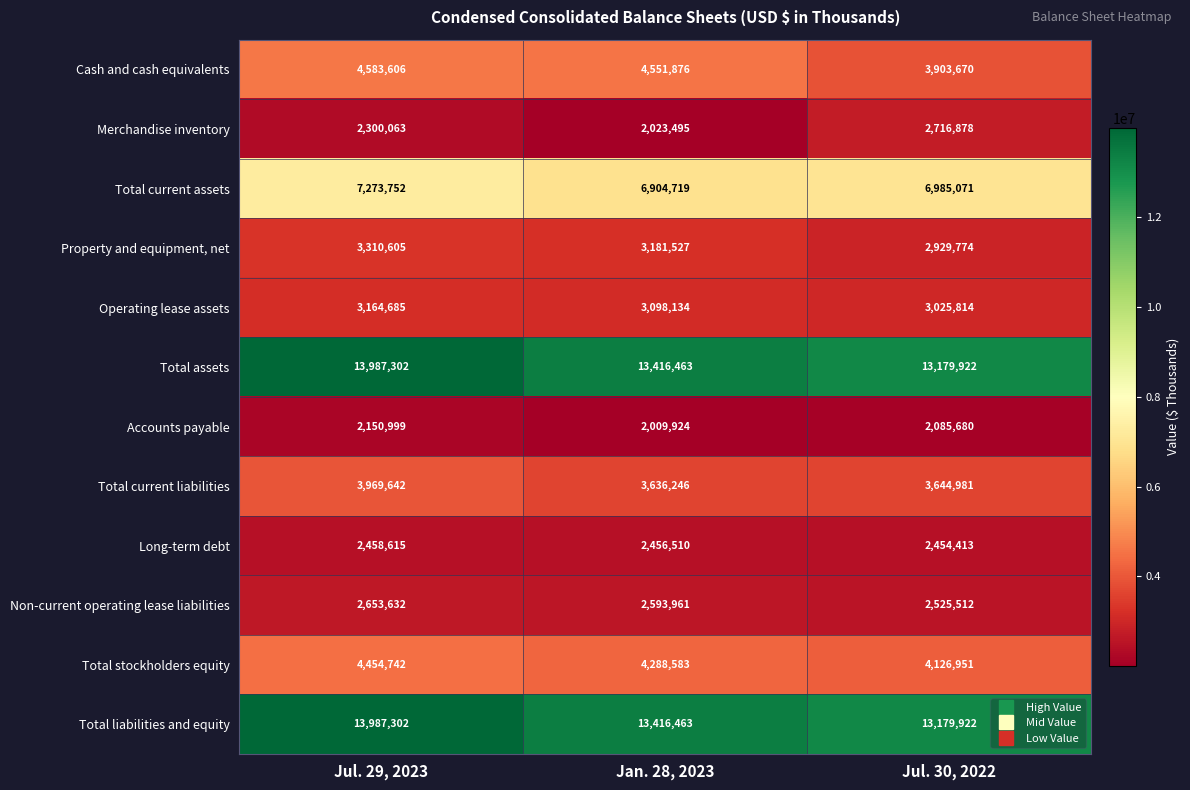

The value of Total current liabilities at Jul. 29, 2023 is 3969642. True or false?

True